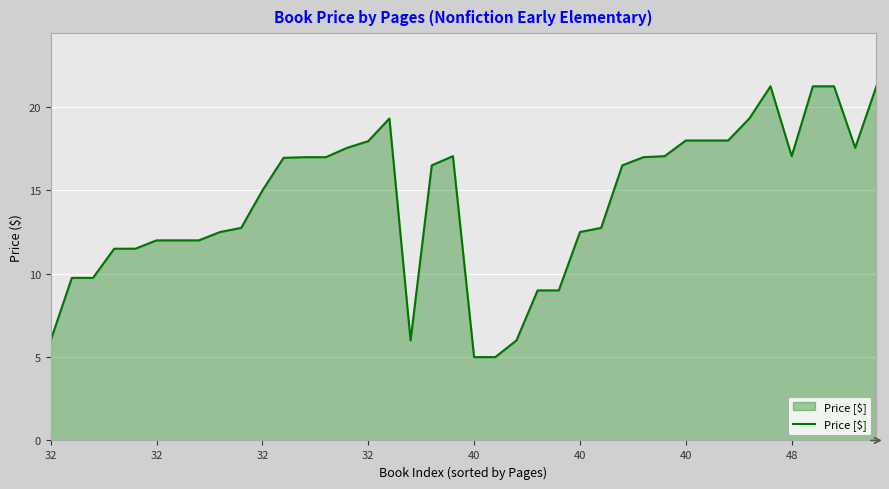

What is the minimum value shown in the chart?

5.0